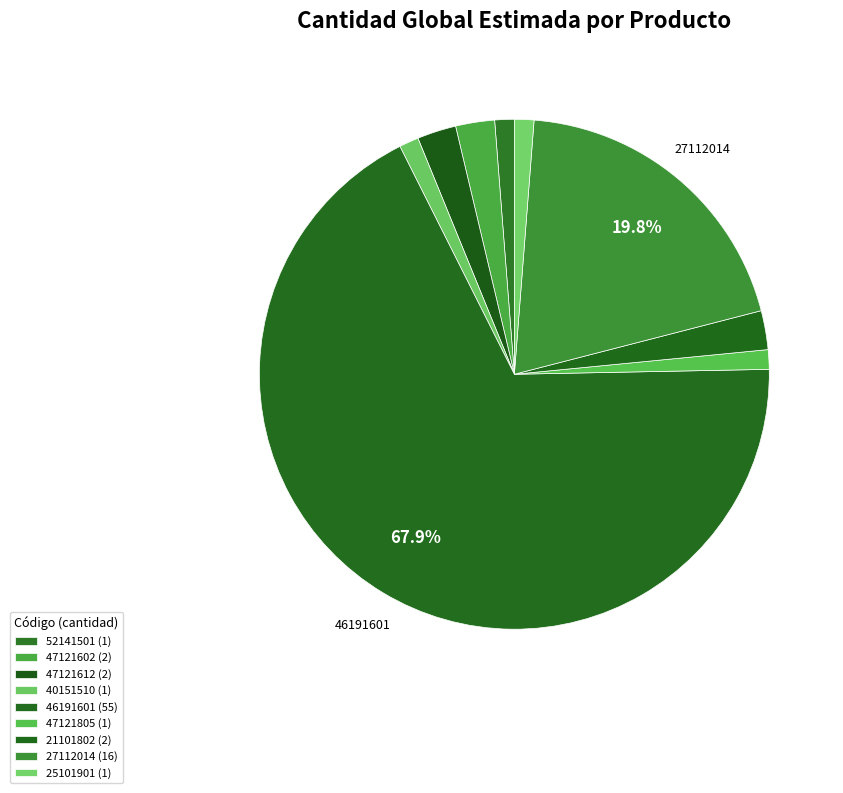

Which slice is the smallest?

52141501